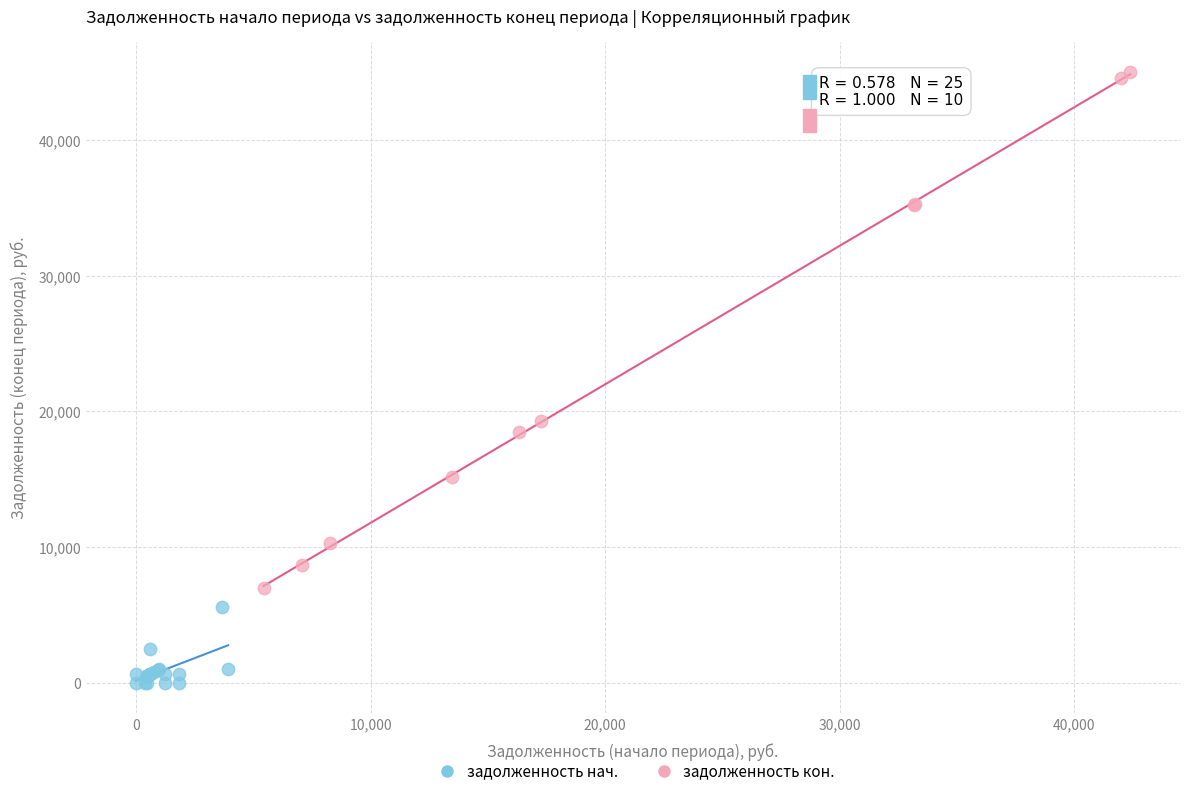

Which series reaches the minimum Y coordinate?

задолженность нач.